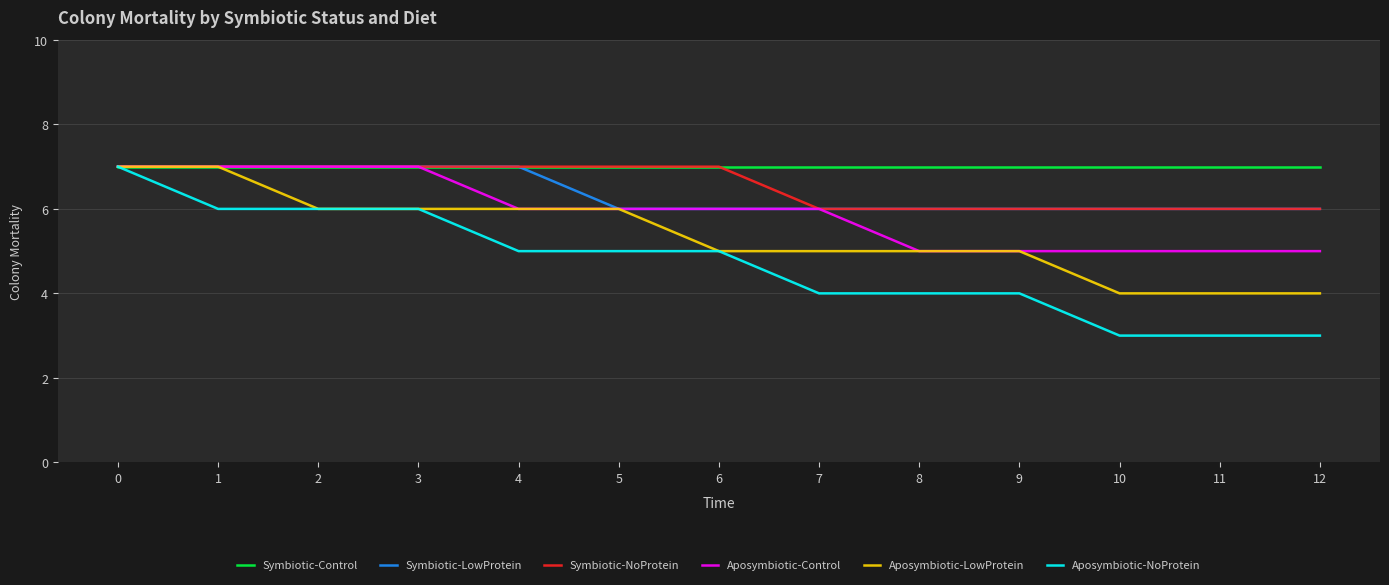

Is it true that Aposymbiotic-LowProtein equals 2 at 7?

False